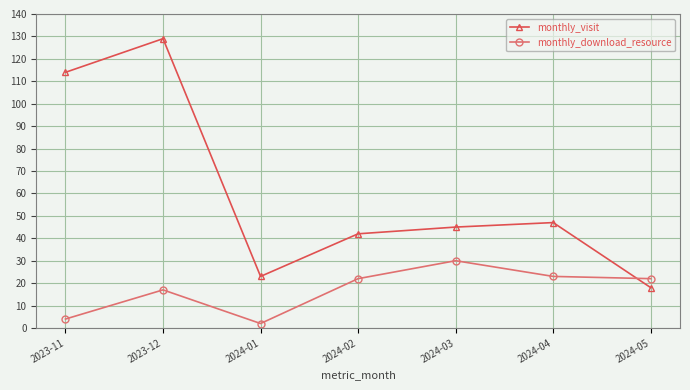

How many data points in monthly_visit are less than 45?

3